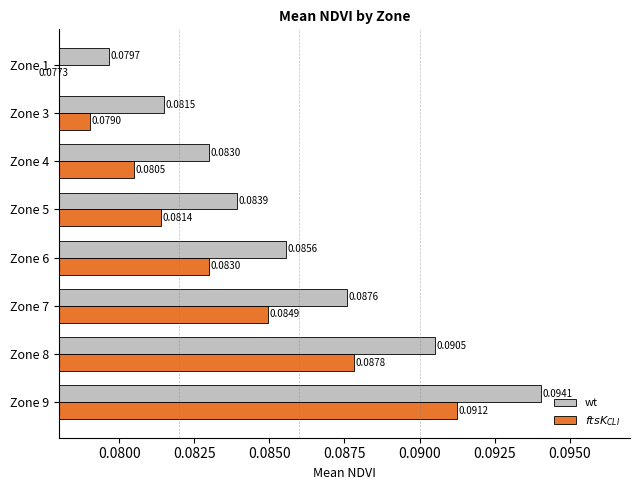

Is the value of $ftsK_{CLI}$ at 0.0875 greater than the value of wt at 0.0875?

No